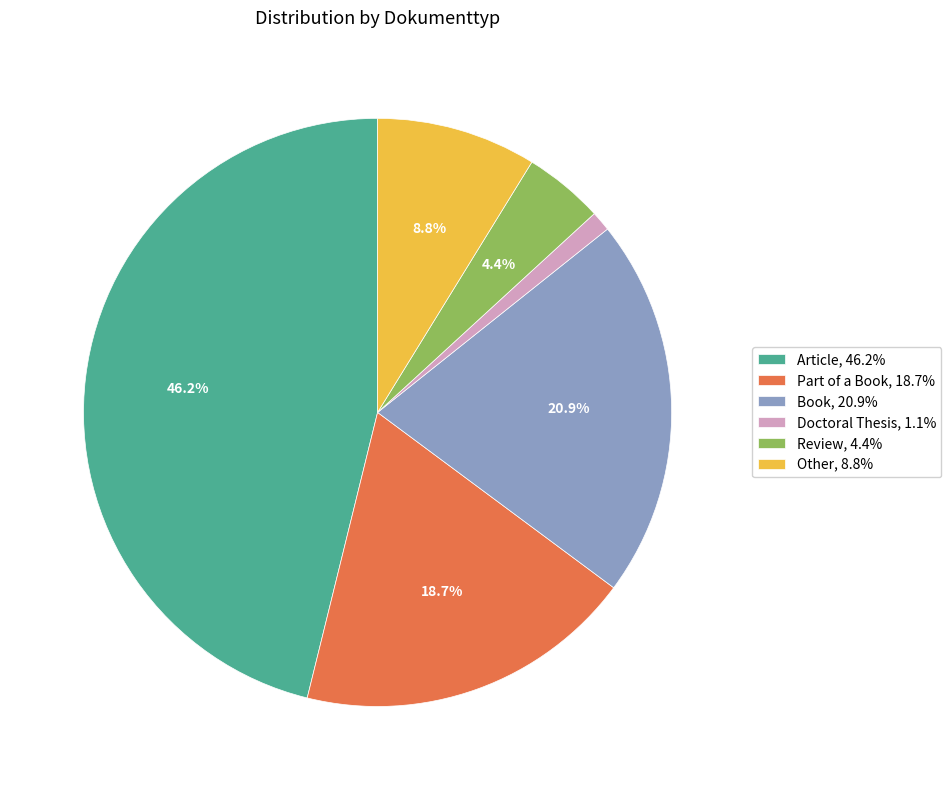

Is there a majority slice in this chart?

No